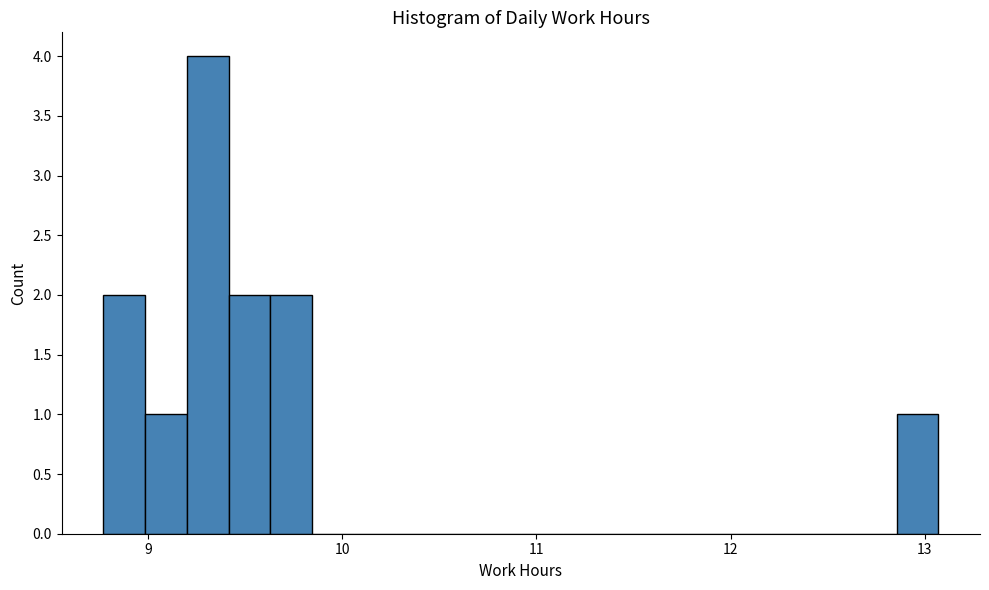

Around what value on the x-axis is the tallest bar? Give the approximate position of its centre, as read against the axis.

9.3